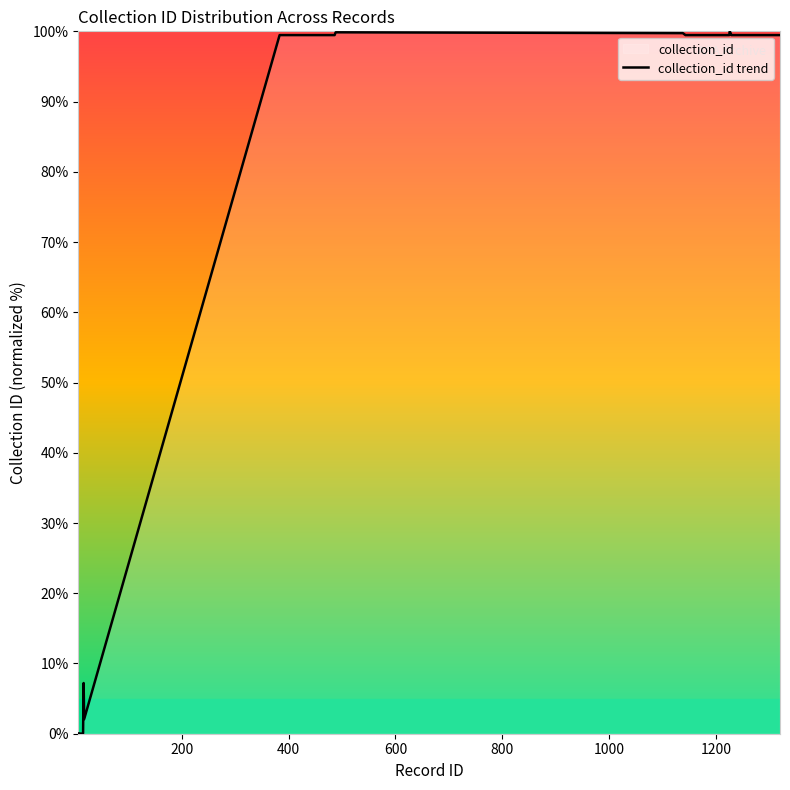

What is the maximum value shown in the chart?

100.0